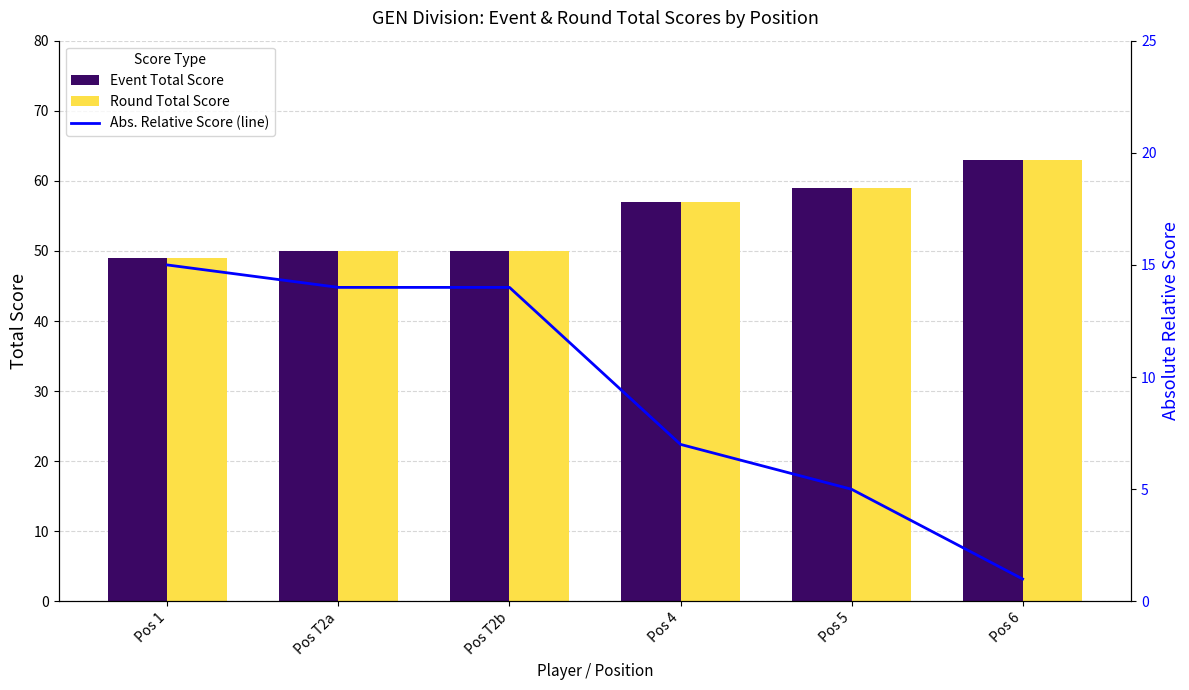

How many data points in Event Total Score are above 57?

2